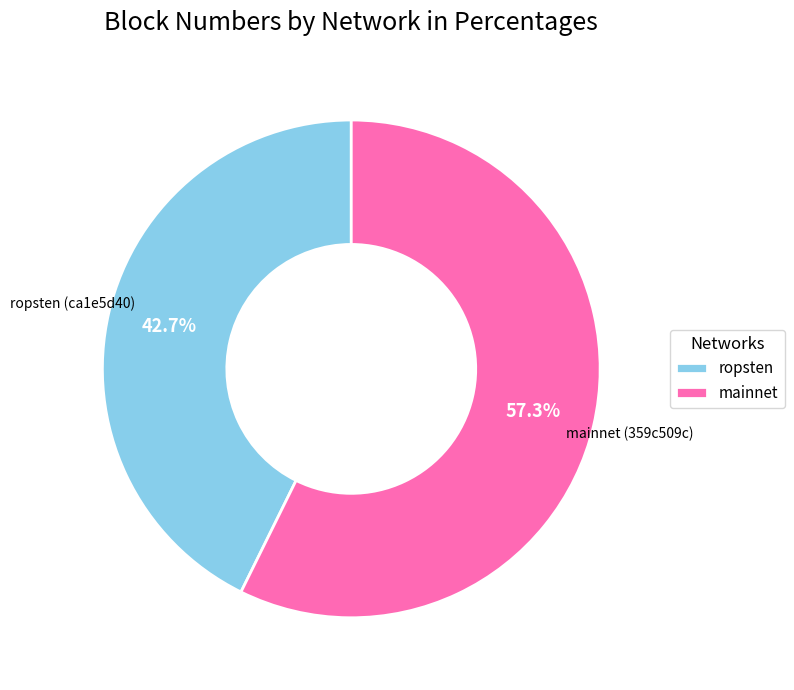

Is there any slice that represents more than half of the pie?

Yes